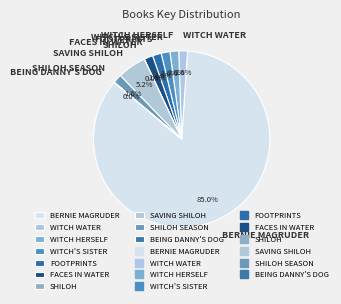

Which category has the biggest portion of the pie?

BERNIE MAGRUDER